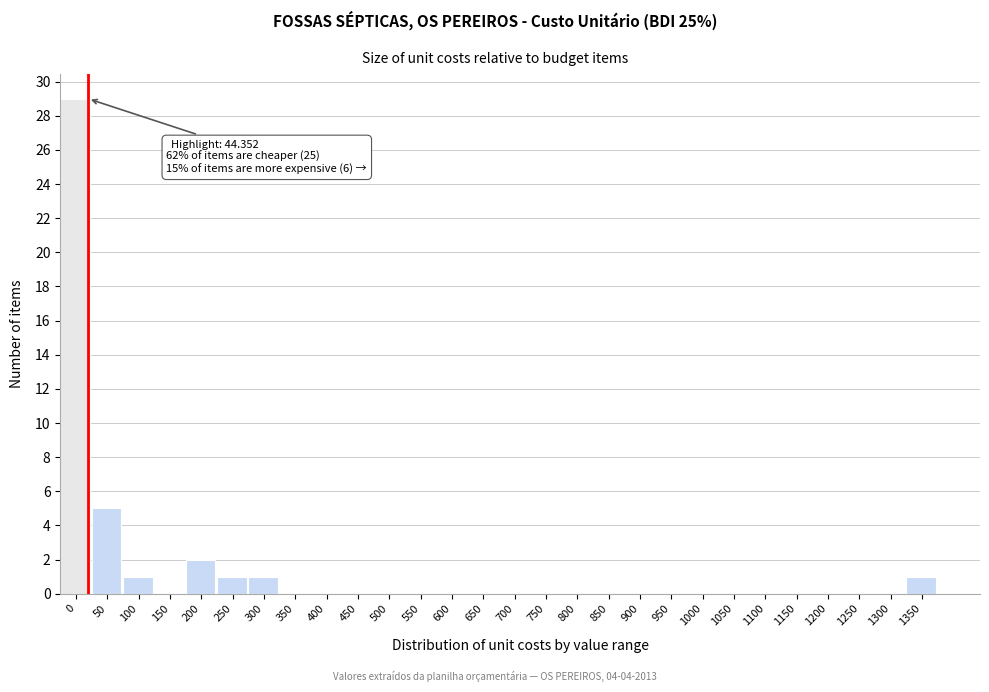

Reading left to right, list all the values displayed in this chart.

0=29	50=5	100=1	150=0	200=2	250=1	300=1	350=0	400=0	450=0	500=0	550=0	600=0	650=0	700=0	750=0	800=0	850=0	900=0	950=0	1000=0	1050=0	1100=0	1150=0	1200=0	1250=0	1300=0	1350=1